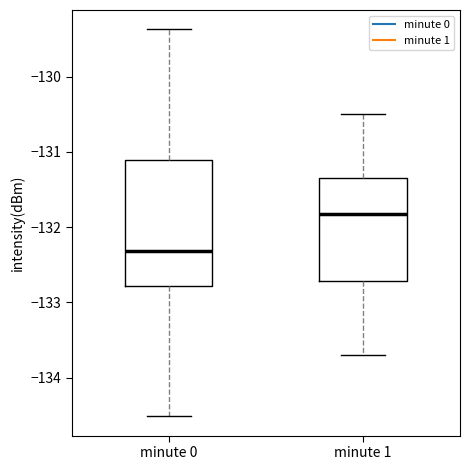

Comparing the boxes themselves (not the whiskers), which one is the tallest?

minute 0